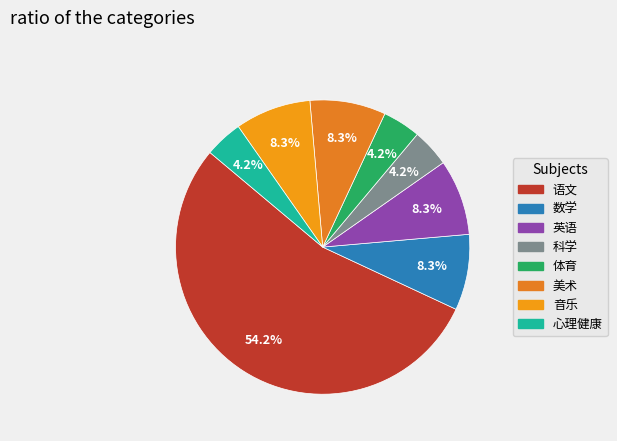

To the nearest percent, what is the difference between the largest and smallest slice percentages?

50%